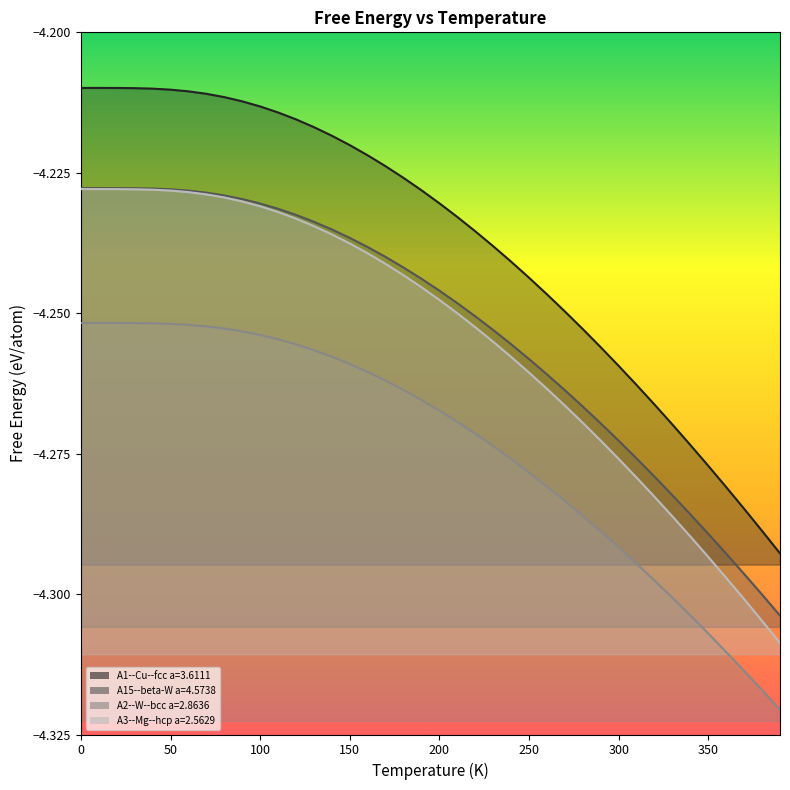

What is the sum of all A15--beta-W a=4.5738 values?

-170.1